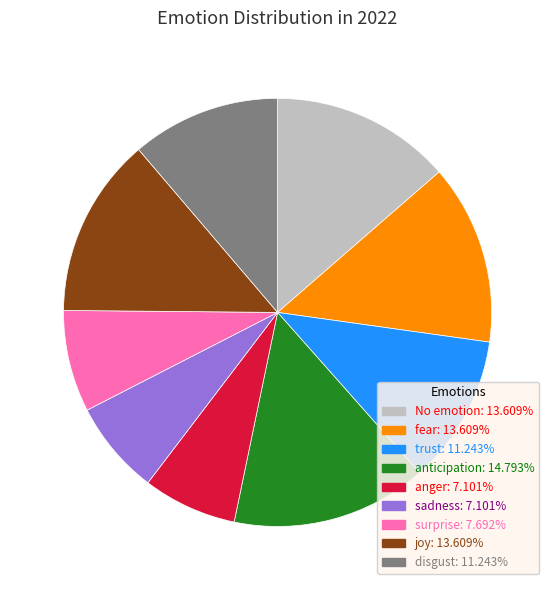

Is there any slice that represents more than half of the pie?

No